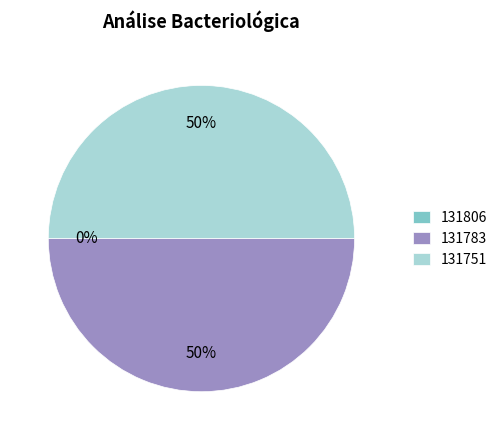

What percentage do 131783 and 131751 together represent?

100.0%